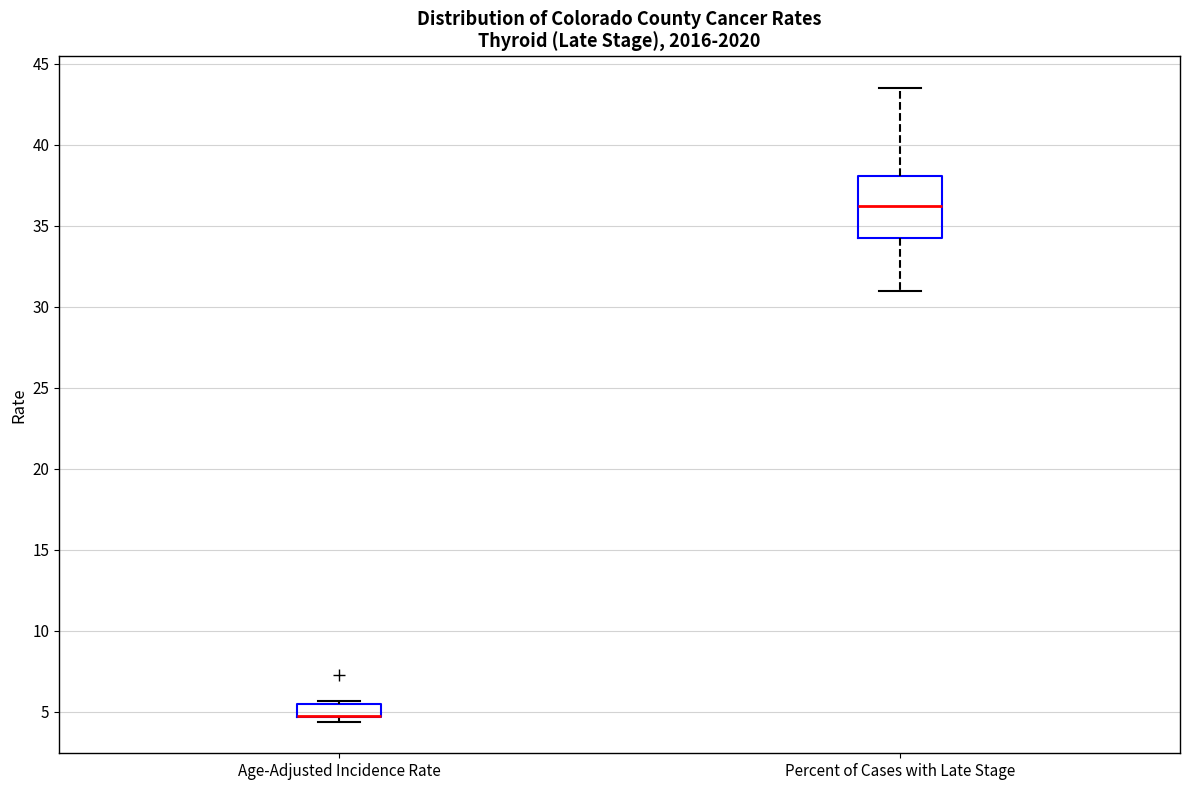

Which box is the tallest, from its lower edge to its upper edge?

Percent of Cases with Late Stage